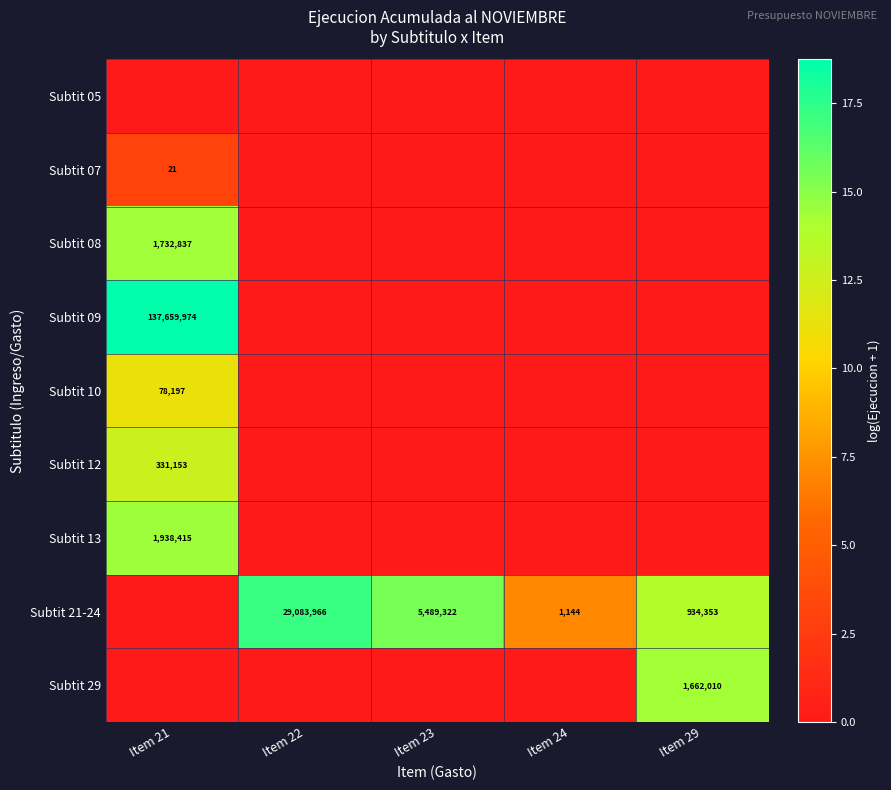

Is it true that Subtit 21-24 equals 3609480 at Item 23?

False